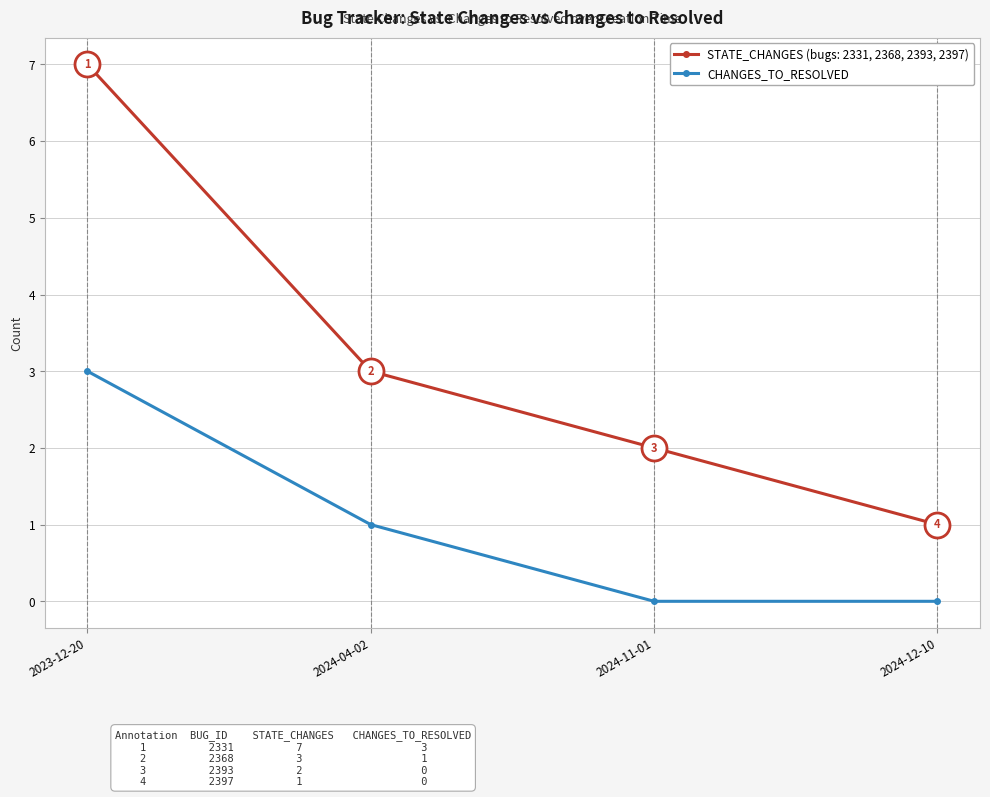

What position from the left is 2024-12-10?

4